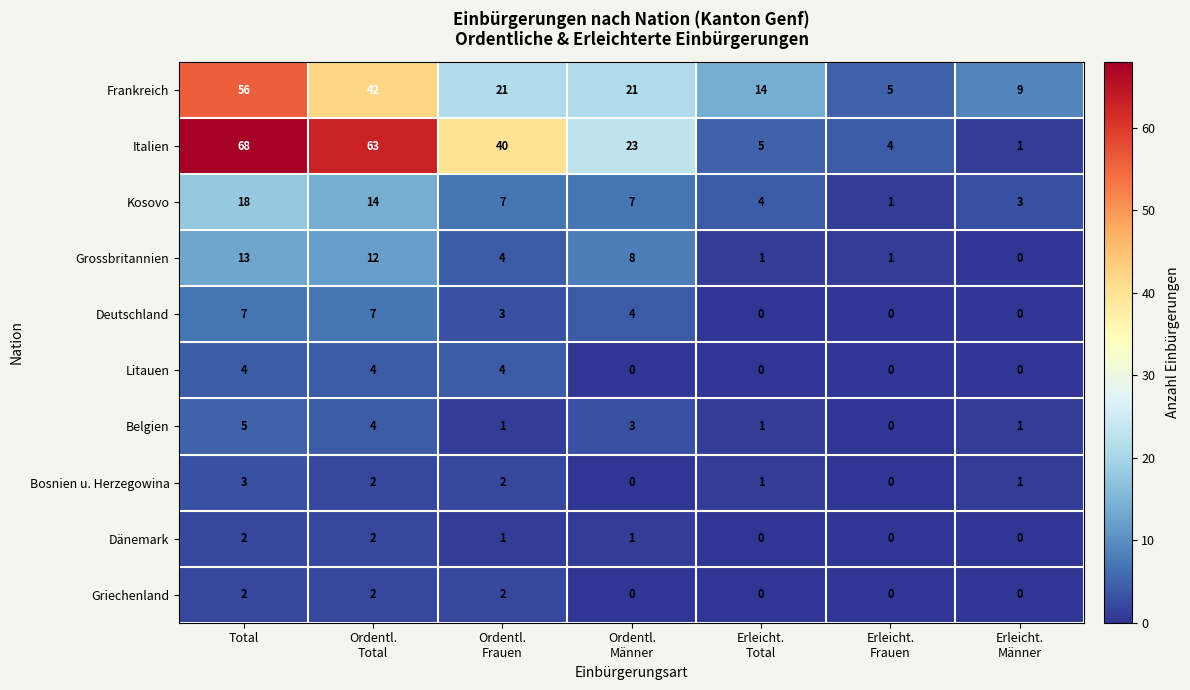

Between Erleicht.
Total and Erleicht.
Männer, which series saw the biggest shift?

Frankreich